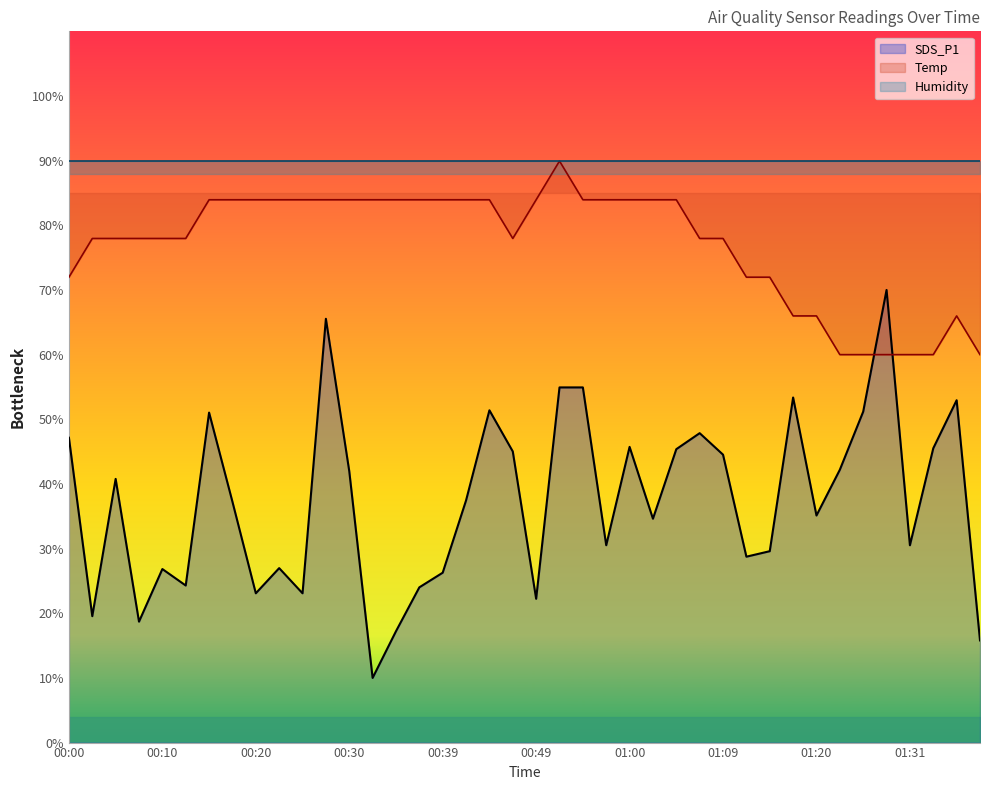

What is the maximum value for Temp?

89.9